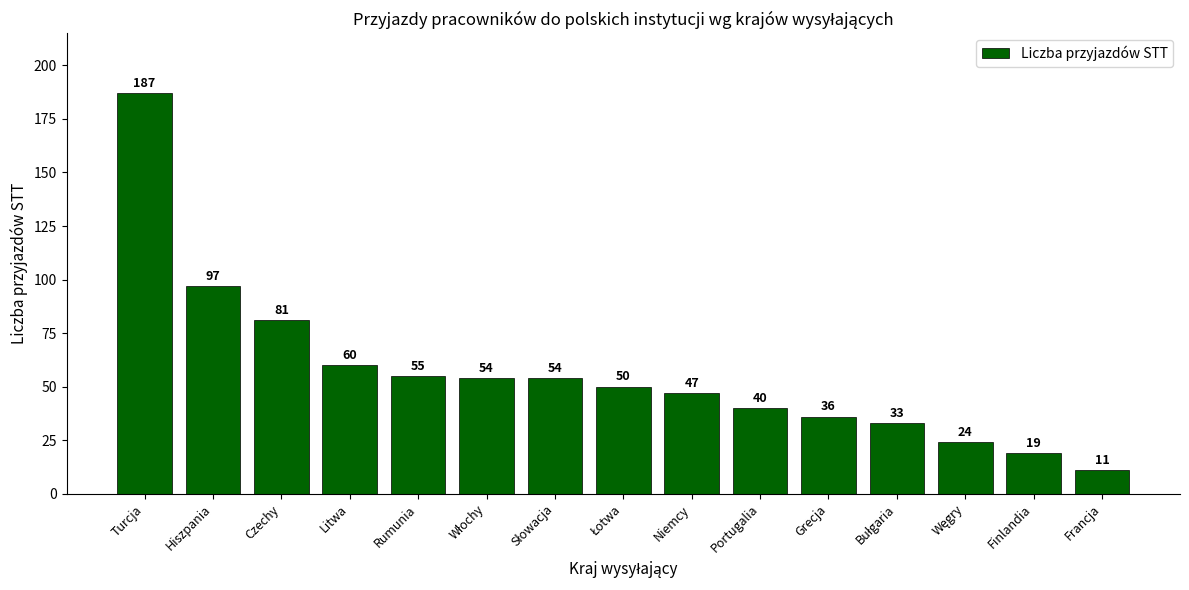

What is the sum of all values?

848